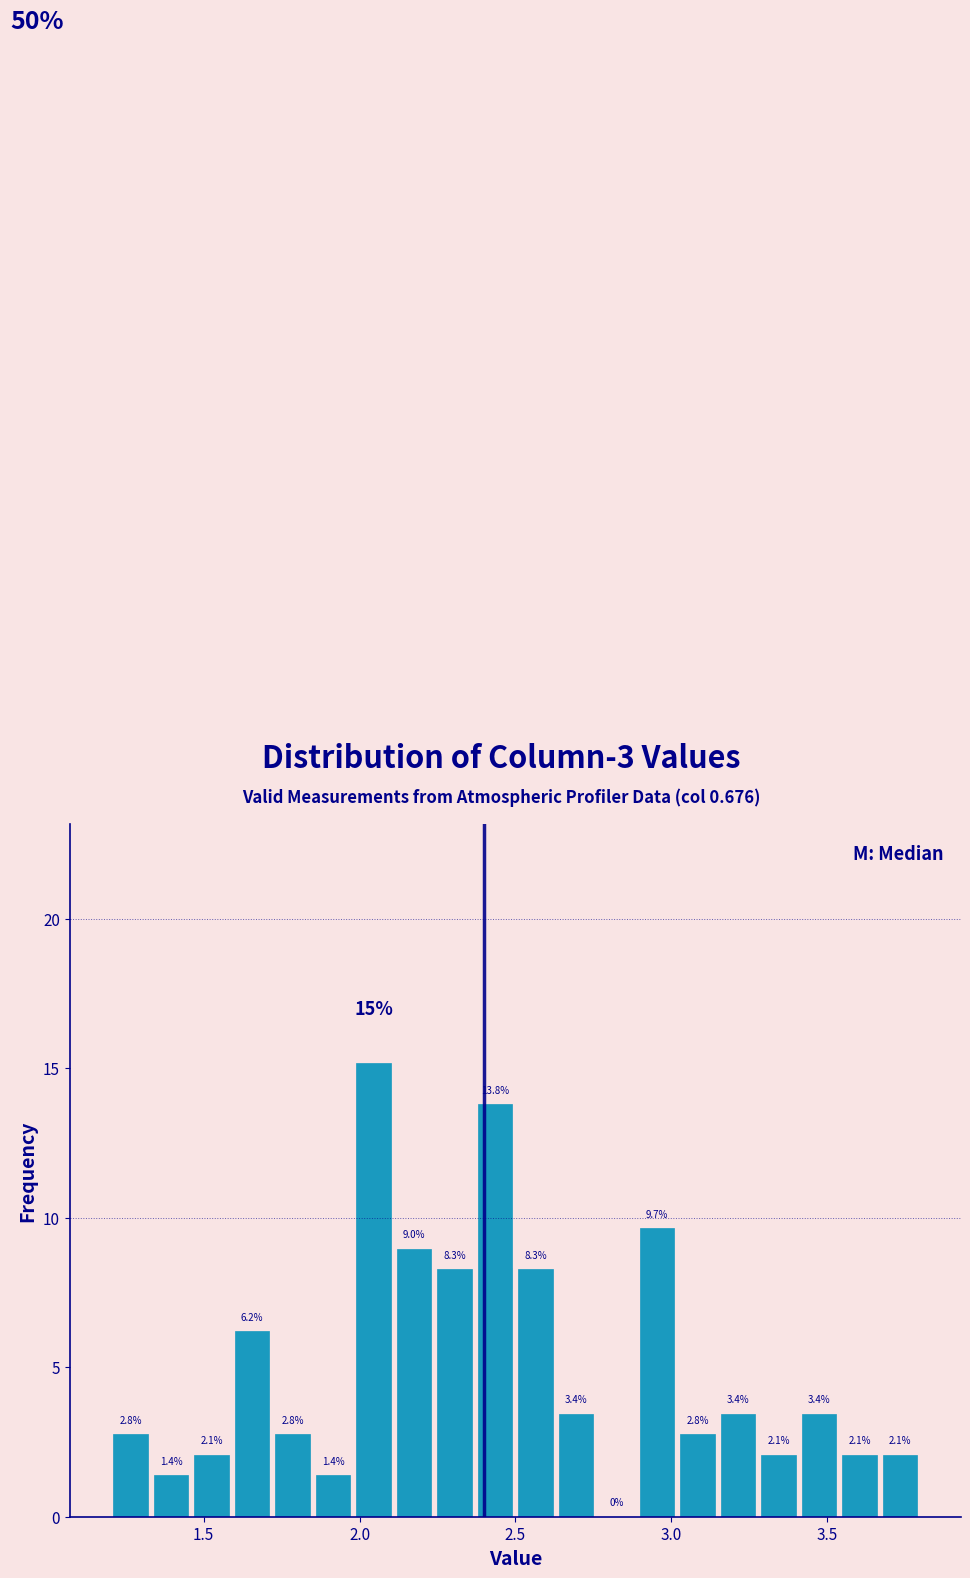

Read against the x-axis, roughly where is the centre of the tallest bar?

2.05